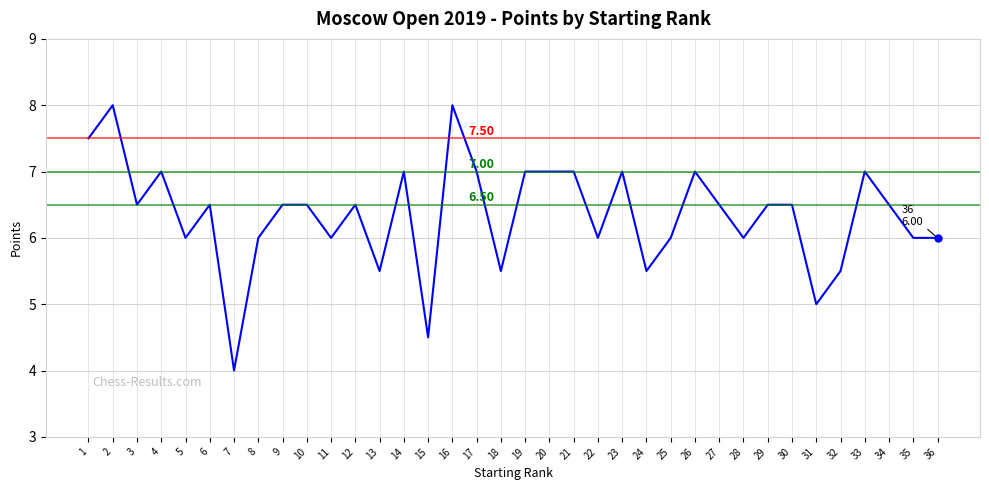

What is the difference between the maximum and second lowest values?

3.5